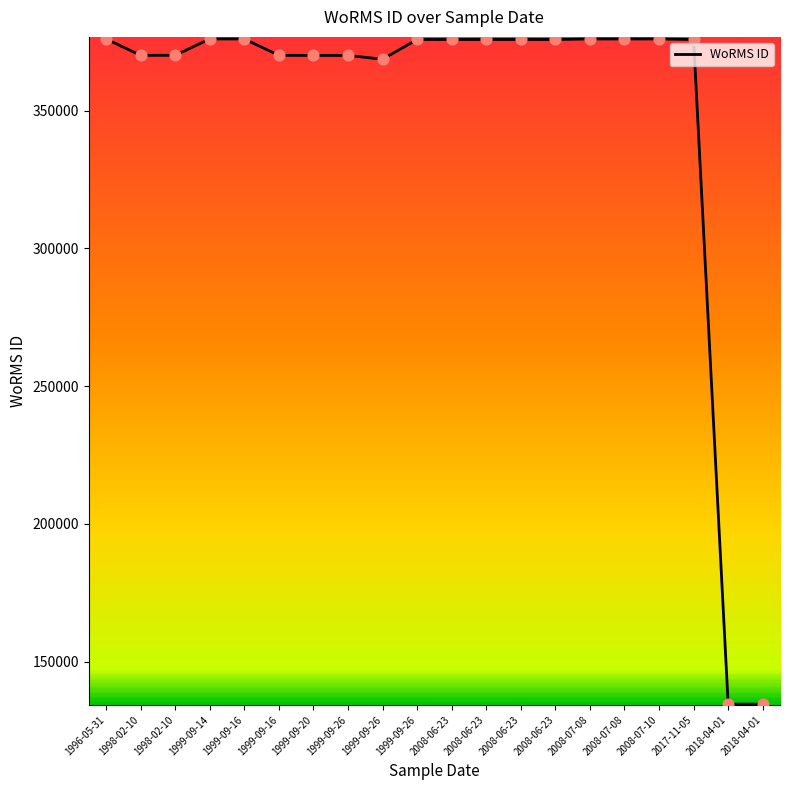

Does the chart have visible grid lines?

No